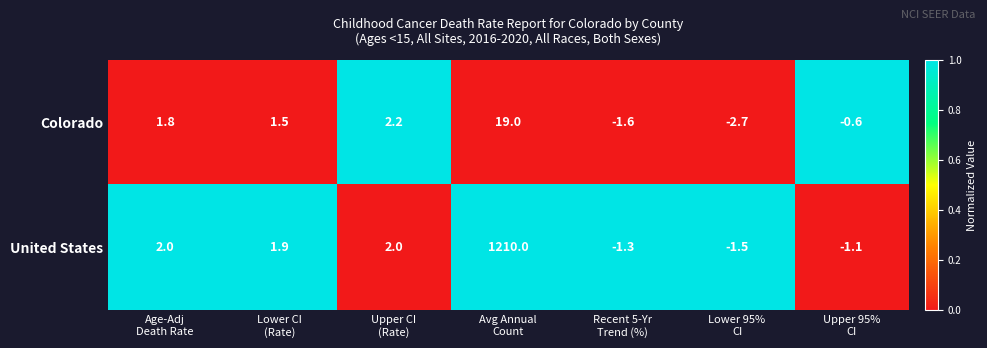

What is the difference between the maximum and minimum values in the United States series?

1211.5